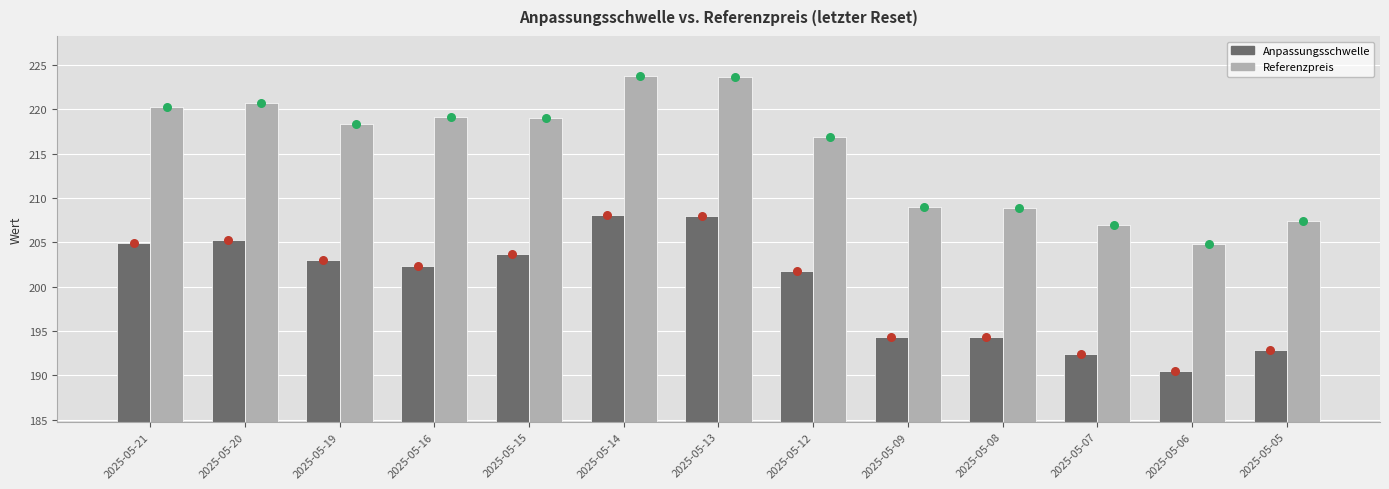

At how many categories does at least one series exceed 193?

13